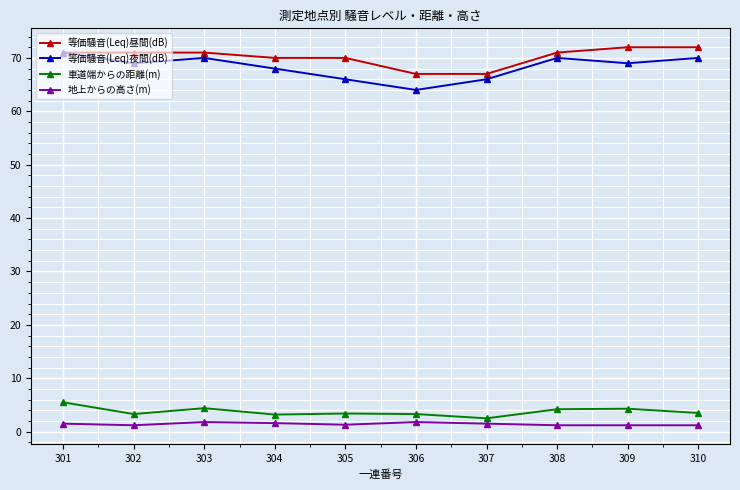

How many lines are shown in the chart?

4